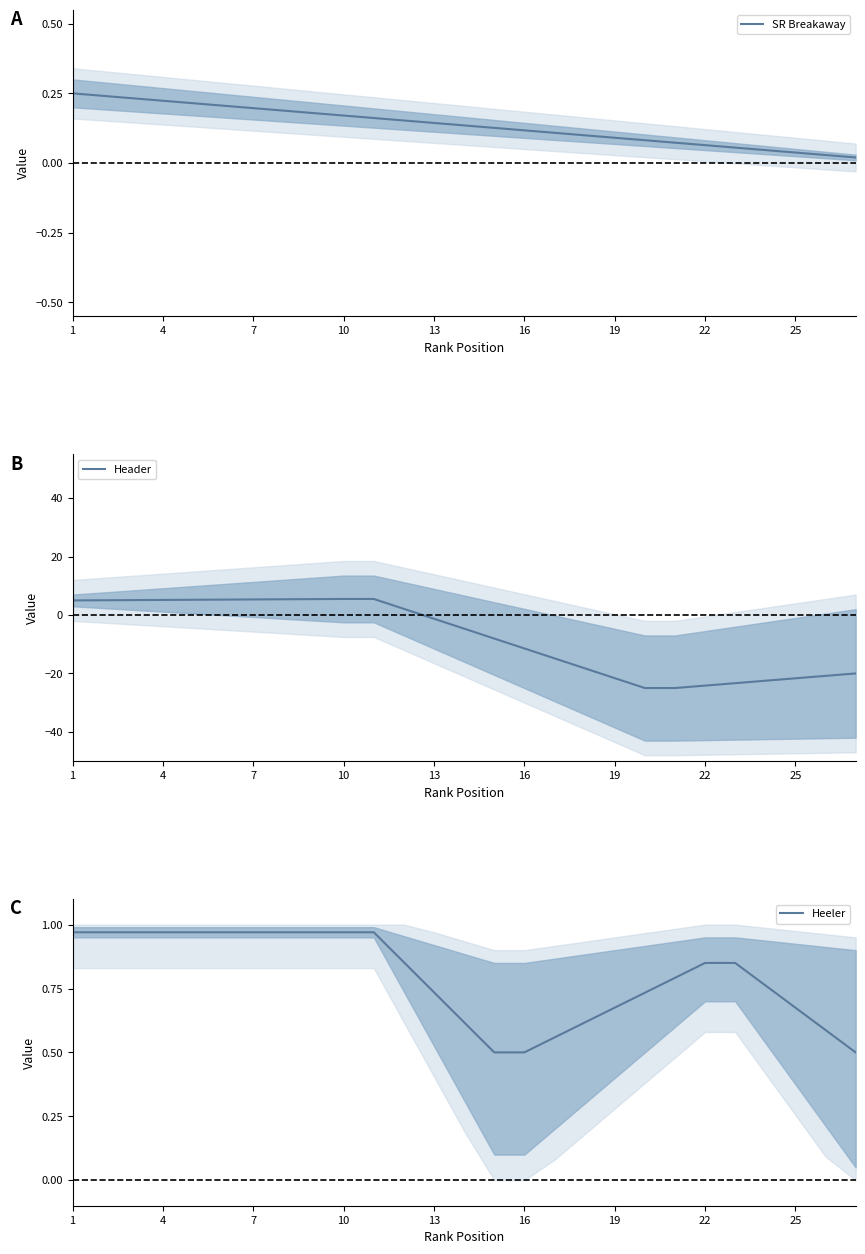

Which series ends up on top after the final intersection of Header and Heeler?

Heeler